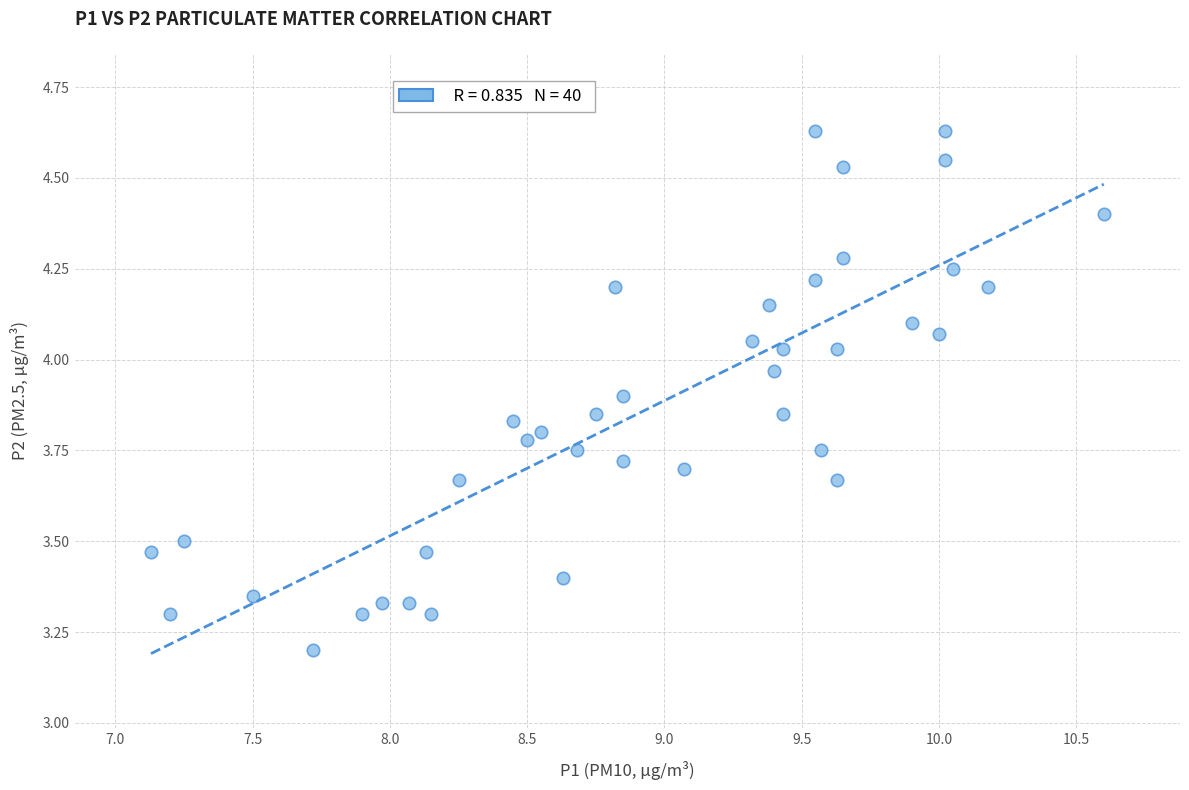

What Y value in the scatter plot is closest to 3?

3.2